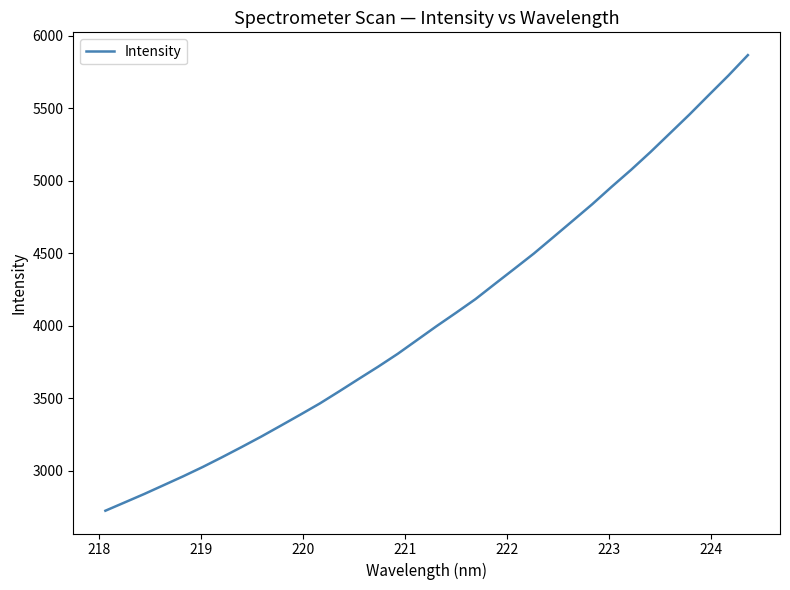

What is the difference between the maximum and minimum values?

3142.8